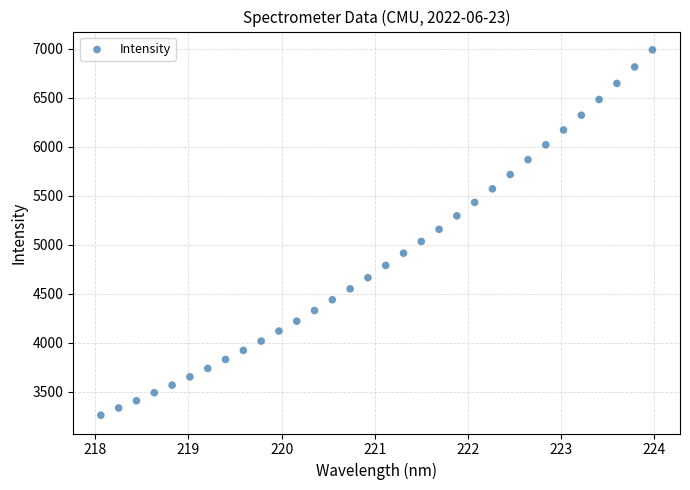

What is the range of Y values (max minus min)?

3728.6